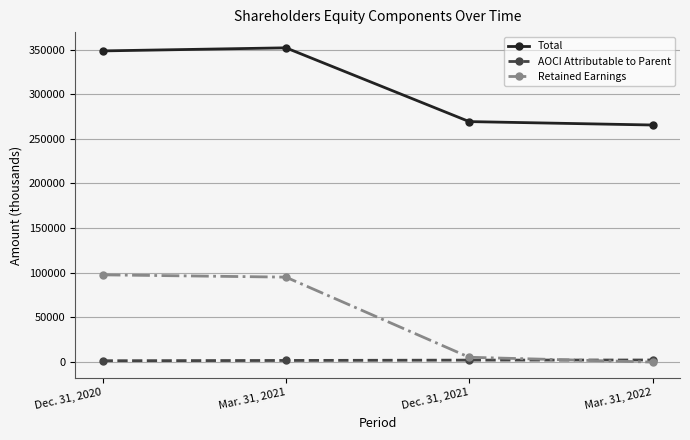

What is the sum of the Total values at Mar. 31, 2022 and Dec. 31, 2020?

614199